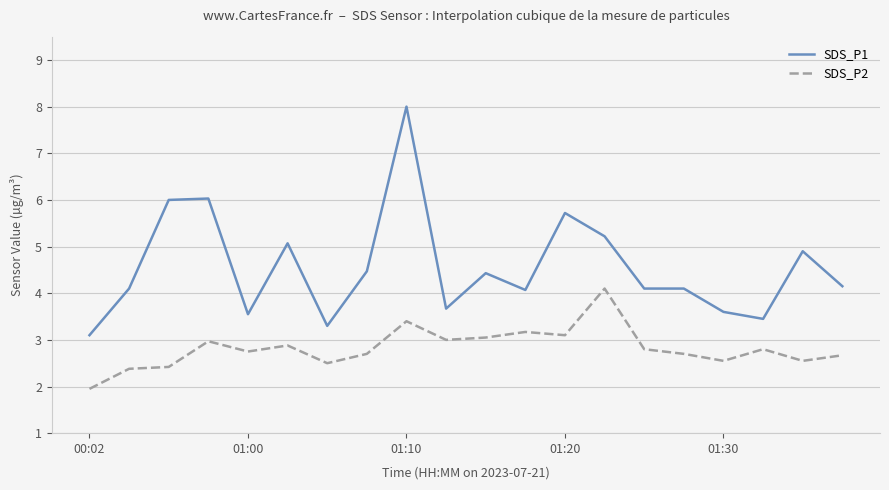

What is the difference between the maximum and minimum values in the SDS_P1 series?

4.9